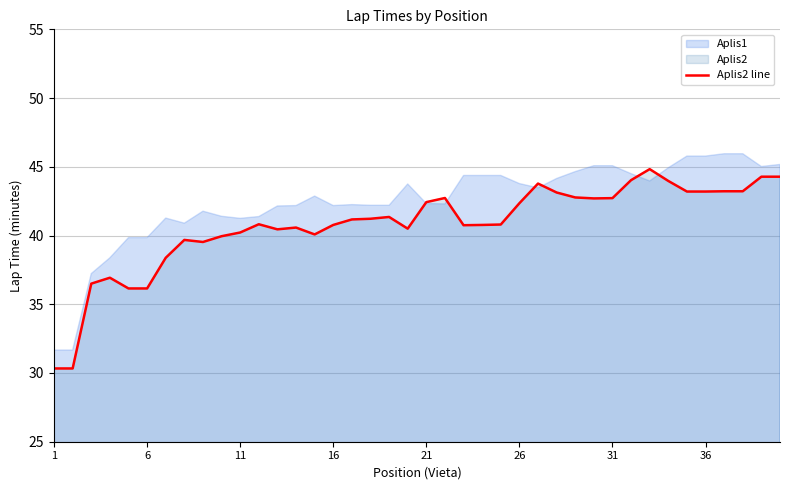

What is the maximum value for Aplis2 line?

44.8